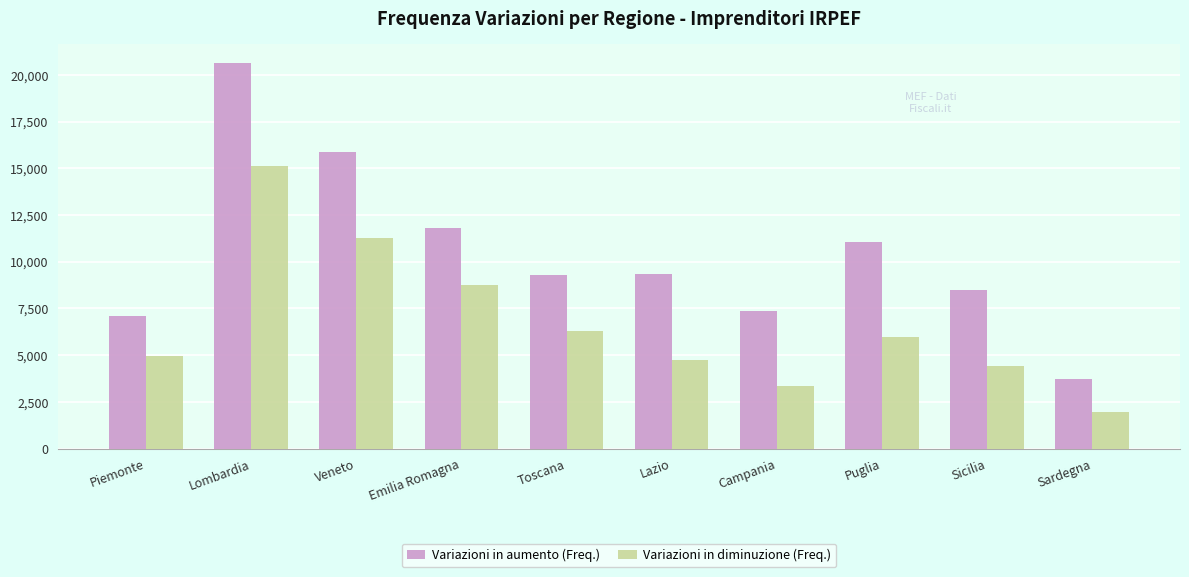

Is it true that Variazioni in aumento (Freq.) equals 9276 at Toscana?

True